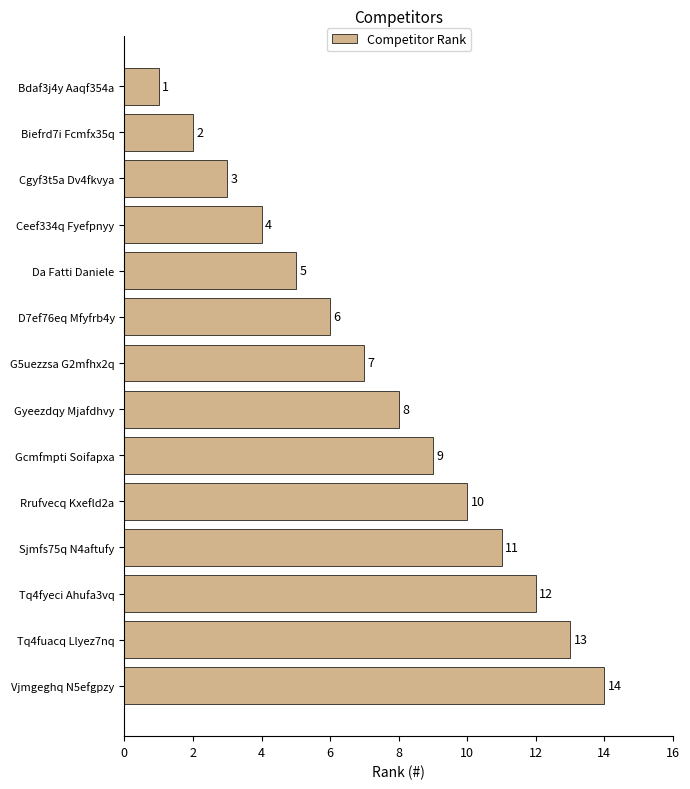

Rank the categories by value from lowest to highest.

Bdaf3j4y Aaqf354a, Biefrd7i Fcmfx35q, Cgyf3t5a Dv4fkvya, Ceef334q Fyefpnyy, Da Fatti Daniele, D7ef76eq Mfyfrb4y, G5uezzsa G2mfhx2q, Gyeezdqy Mjafdhvy, Gcmfmpti Soifapxa, Rrufvecq Kxefld2a, Sjmfs75q N4aftufy, Tq4fyeci Ahufa3vq, Tq4fuacq Llyez7nq, Vjmgeghq N5efgpzy